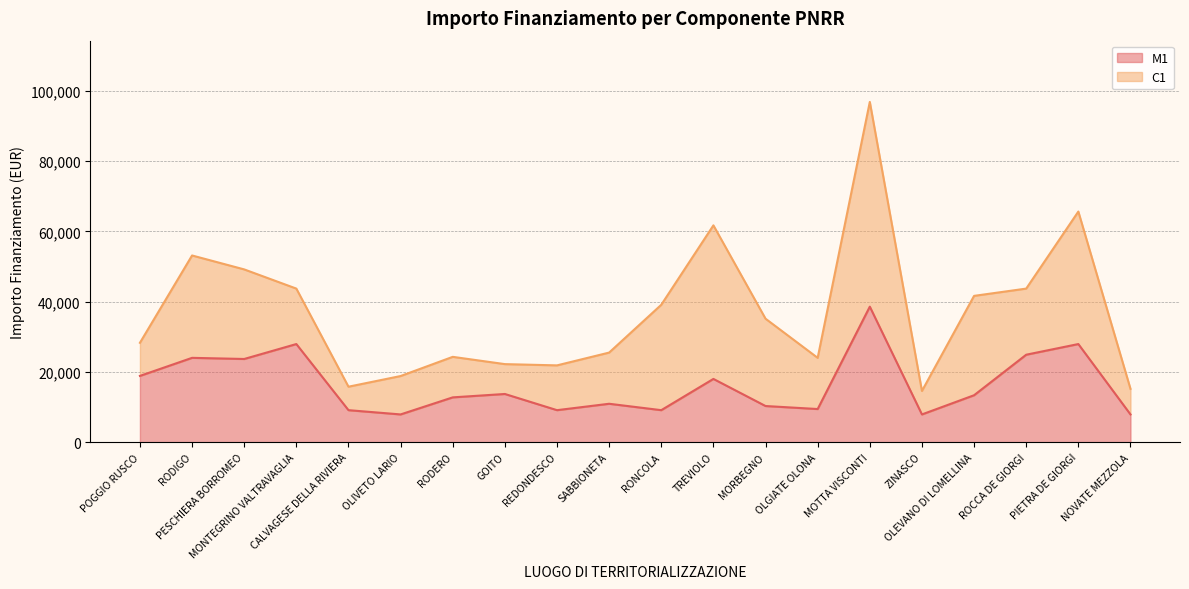

What is the difference between the second highest and minimum values?

20031